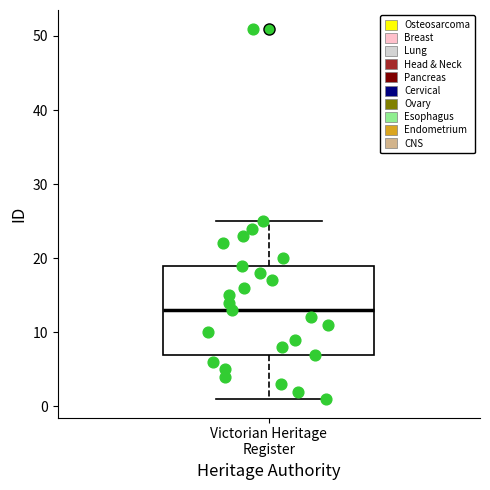

Transcribe this box plot: give where the median line is, the range the box spans, and where the two whiskers end, as read against the y-axis. The values are not printed on the chart, so give them approximately, as read against the axis.

median 13, box 7 to 19, whiskers 1 to 25